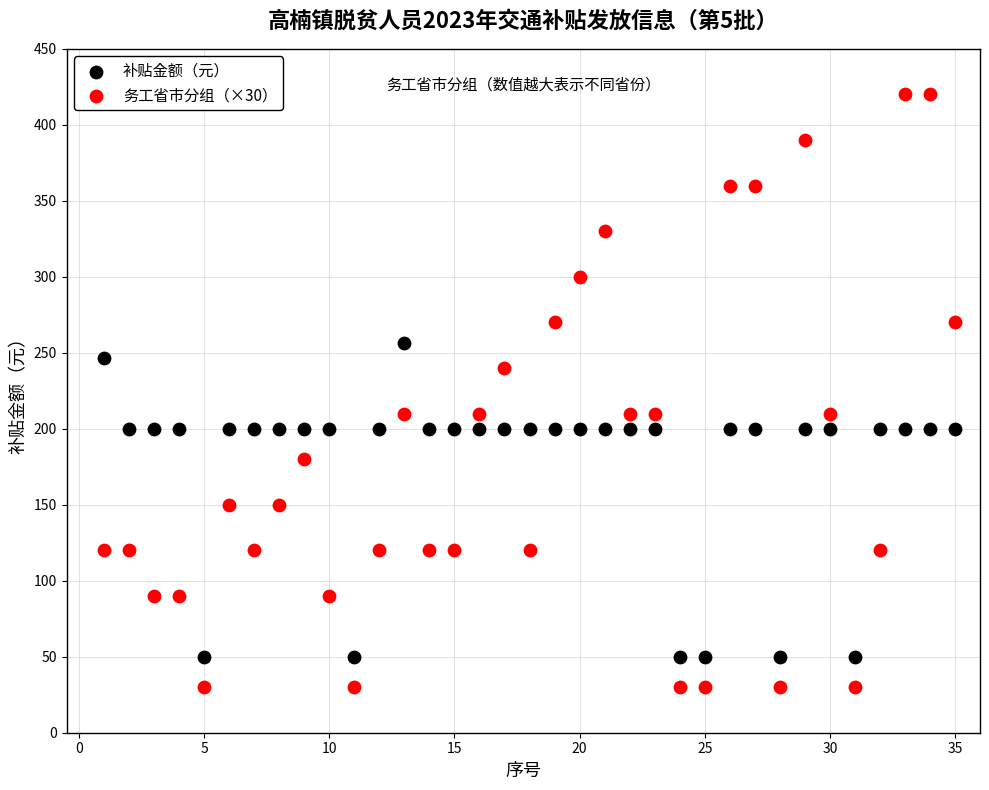

Across all data points, what is the range of X values (max minus min)?

34.0